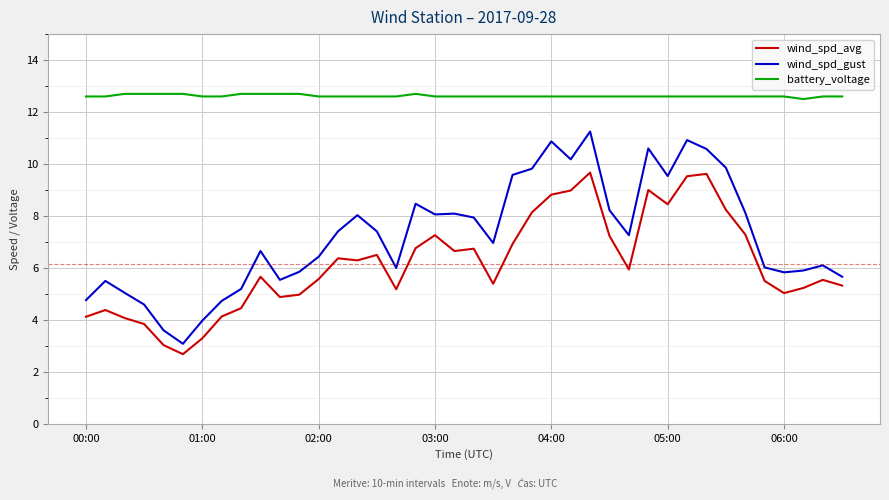

List the series in order of their peak value, lowest first.

wind_spd_avg, wind_spd_gust, battery_voltage